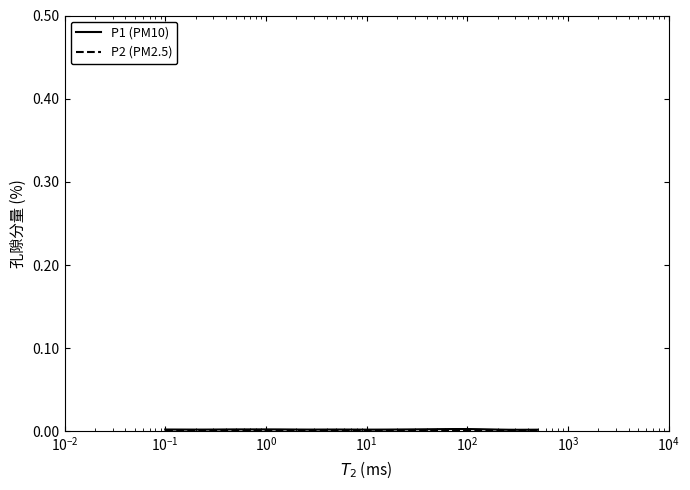

Rank the series by their average value, from lowest to highest.

P2 (PM2.5), P1 (PM10)